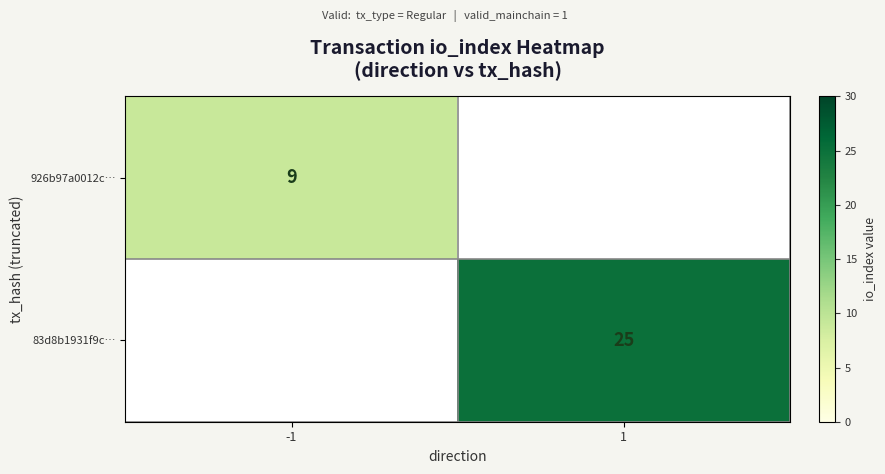

Is the value of 926b97a0012c… at -1 greater than the value of 83d8b1931f9c… at 1?

No